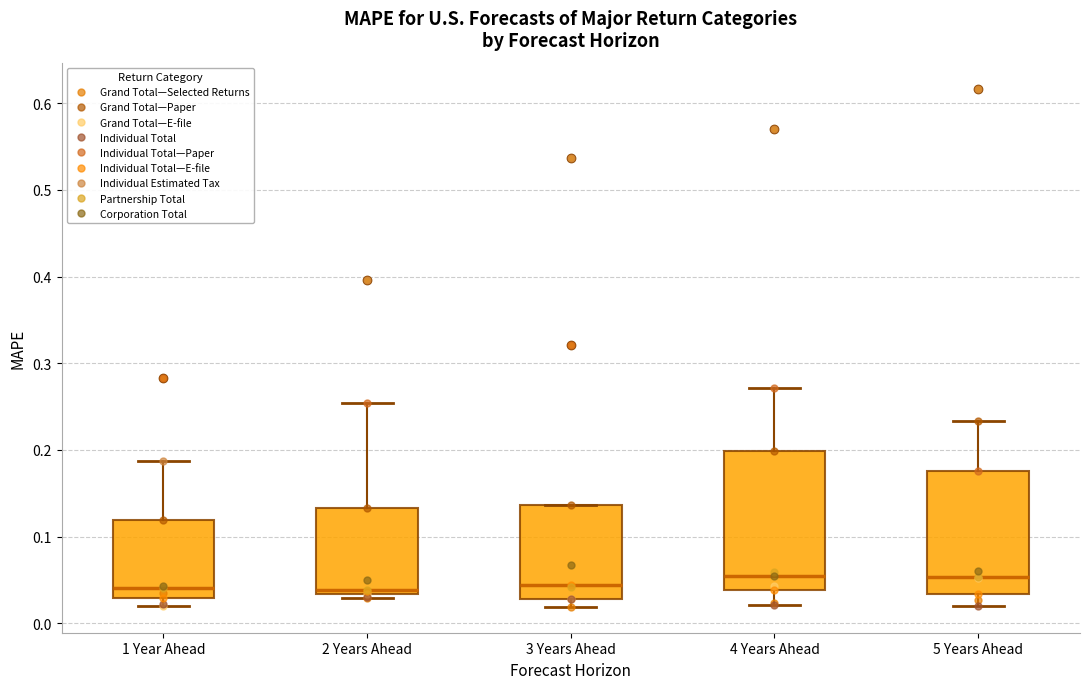

Where is the upper edge of the box for 4 Years Ahead on the y-axis? The values are not printed on the chart, so give them approximately, as read against the axis.

0.20